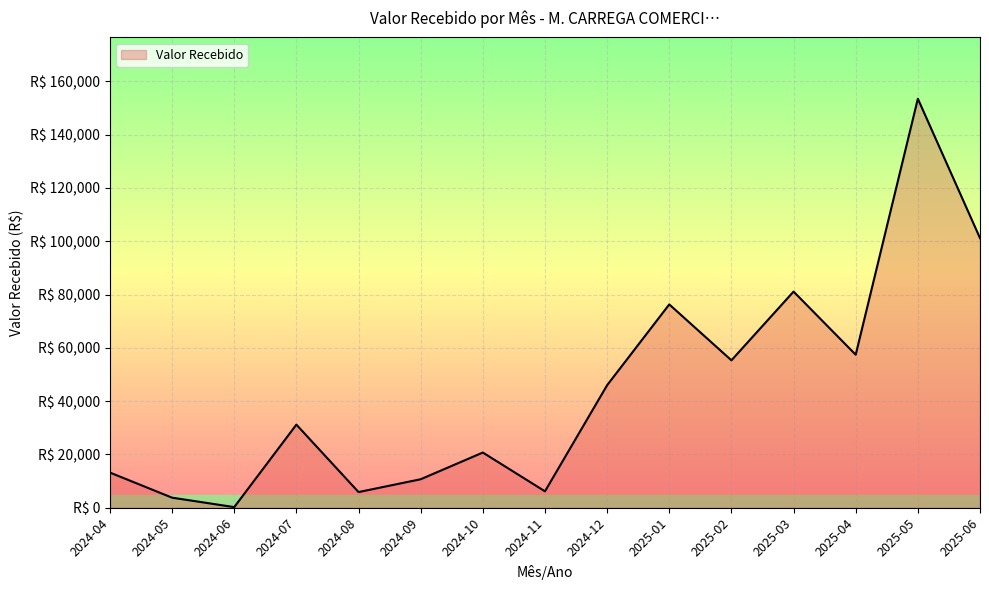

True or false: the data shows 10690.8 at 2024-09.

True